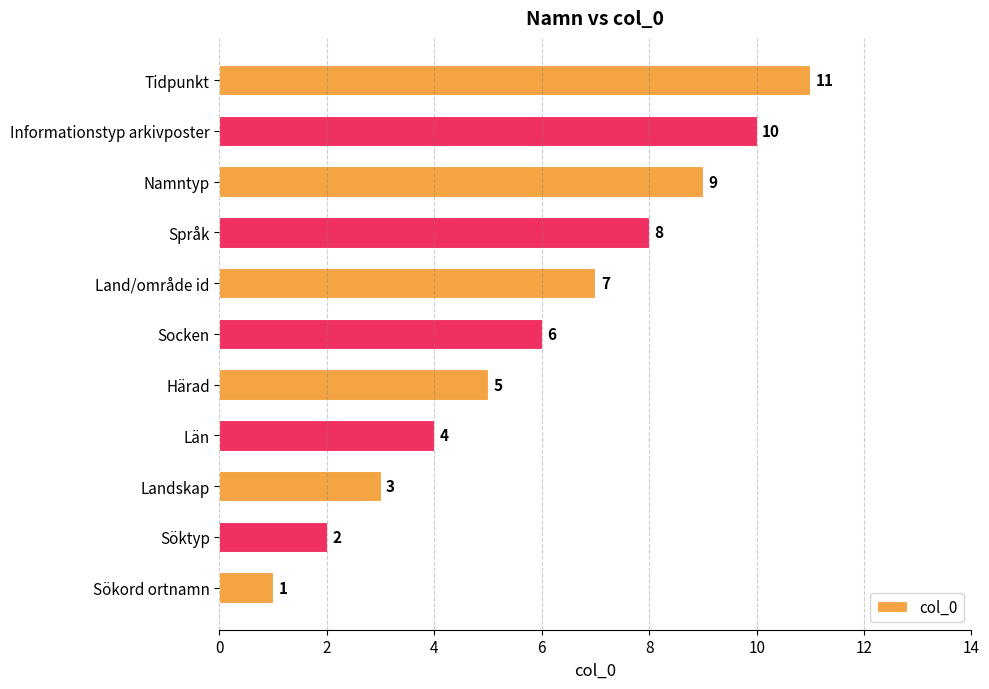

How many bars are there in total?

11